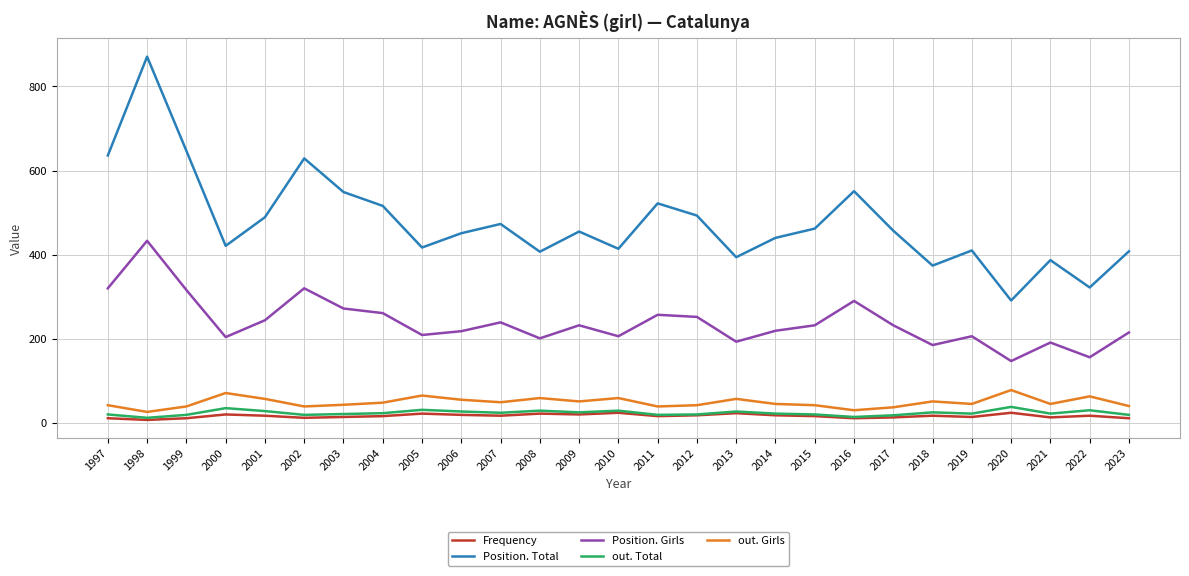

What is the total value across all series at 1997?

1029